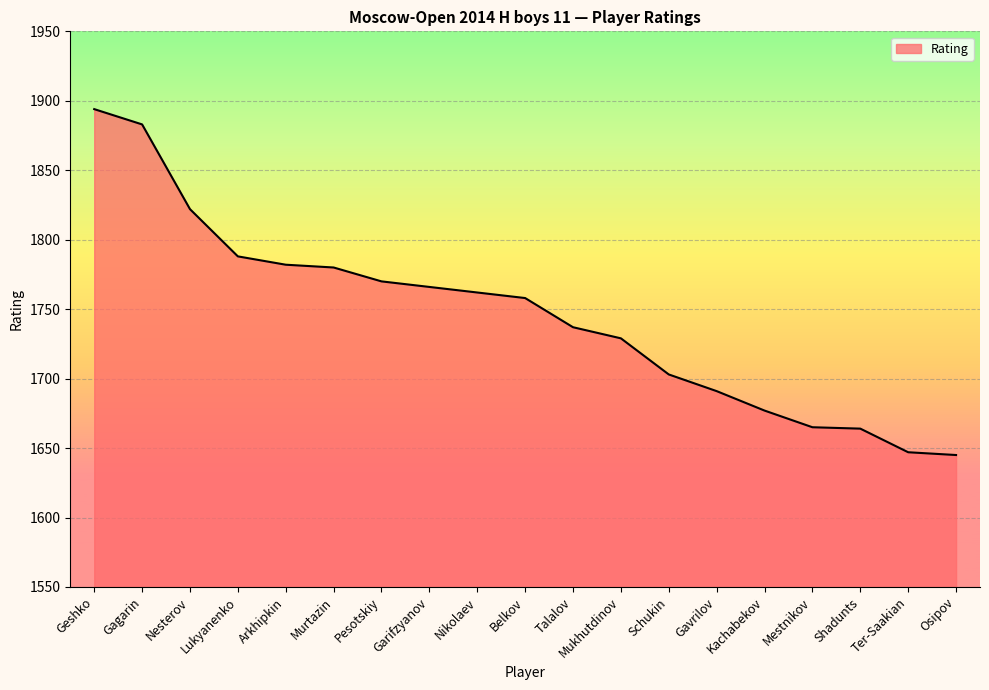

What is the difference between the maximum and second lowest values?

247